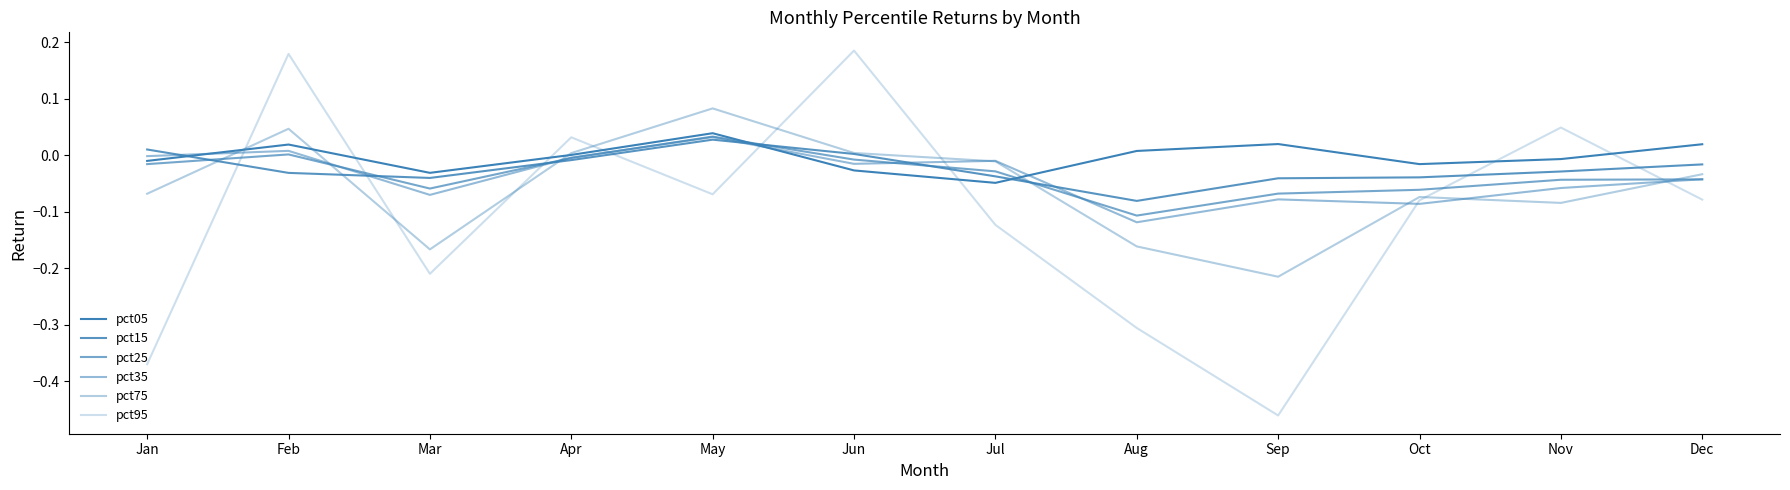

The value of pct75 at Feb is 0.1. True or false?

False